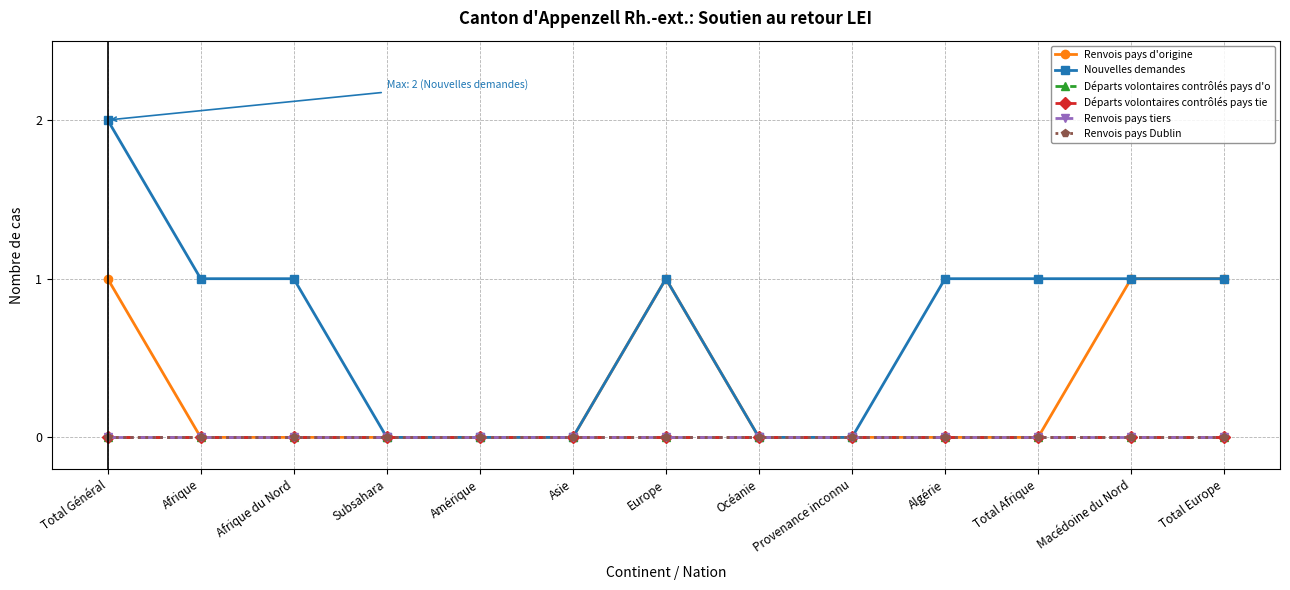

Which series has the widest spread of values?

Nouvelles demandes